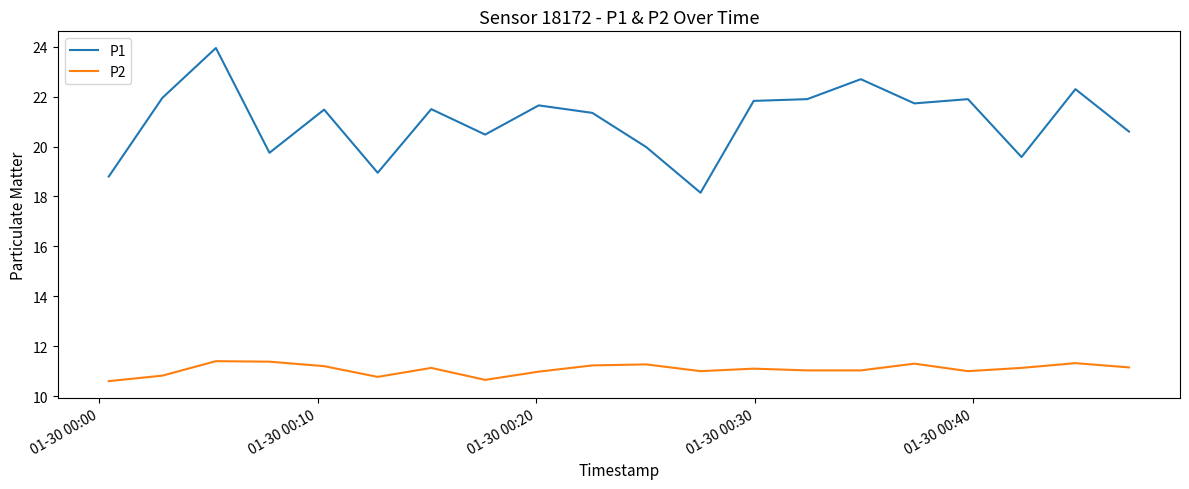

Which series has the widest spread of values?

P1